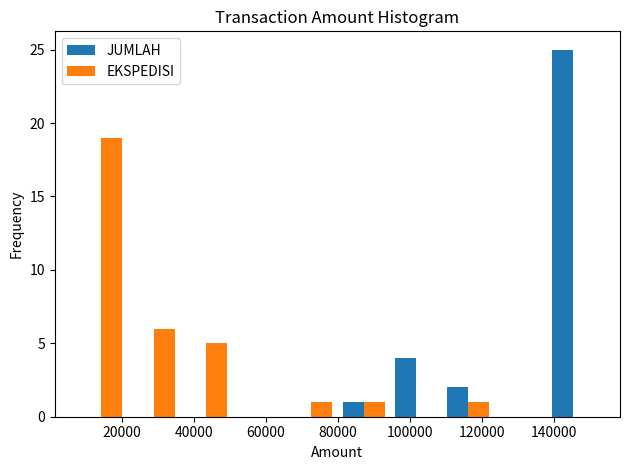

Reading left to right, list every range on the x-axis with the height of the bar of each series over it. Neither the bar edges nor the heights are printed on the chart, so give them approximately, as read against the axes.

8000 to 22000: JUMLAH=0	EKSPEDISI=19
22000 to 36000: JUMLAH=0	EKSPEDISI=6
36000 to 50000: JUMLAH=0	EKSPEDISI=5
50000 to 66000: JUMLAH=0	EKSPEDISI=0
66000 to 80000: JUMLAH=0	EKSPEDISI=1
80000 to 94000: JUMLAH=1	EKSPEDISI=1
94000 to 108000: JUMLAH=4	EKSPEDISI=0
108000 to 124000: JUMLAH=2	EKSPEDISI=1
124000 to 138000: JUMLAH=0	EKSPEDISI=0
138000 to 152000: JUMLAH=25	EKSPEDISI=0